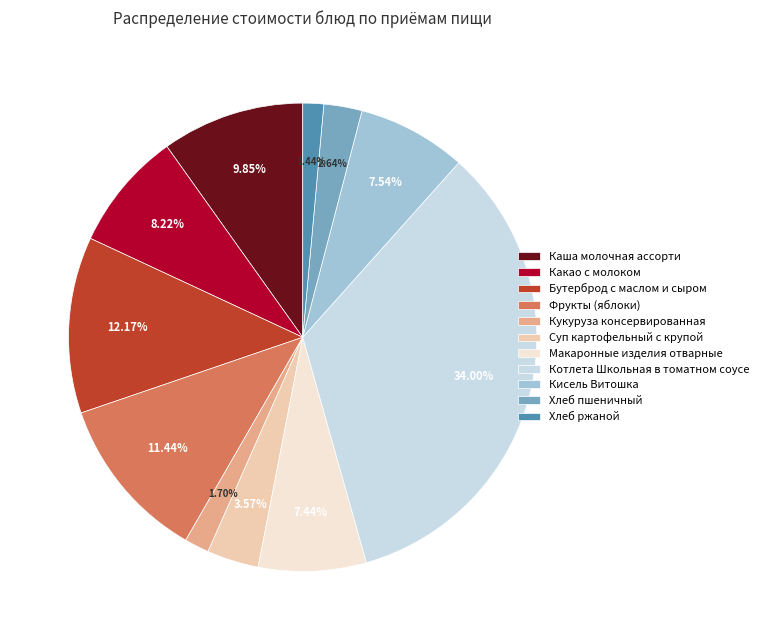

What percentage do Хлеб ржаной and Котлета Школьная в томатном соусе together represent?

35.4%